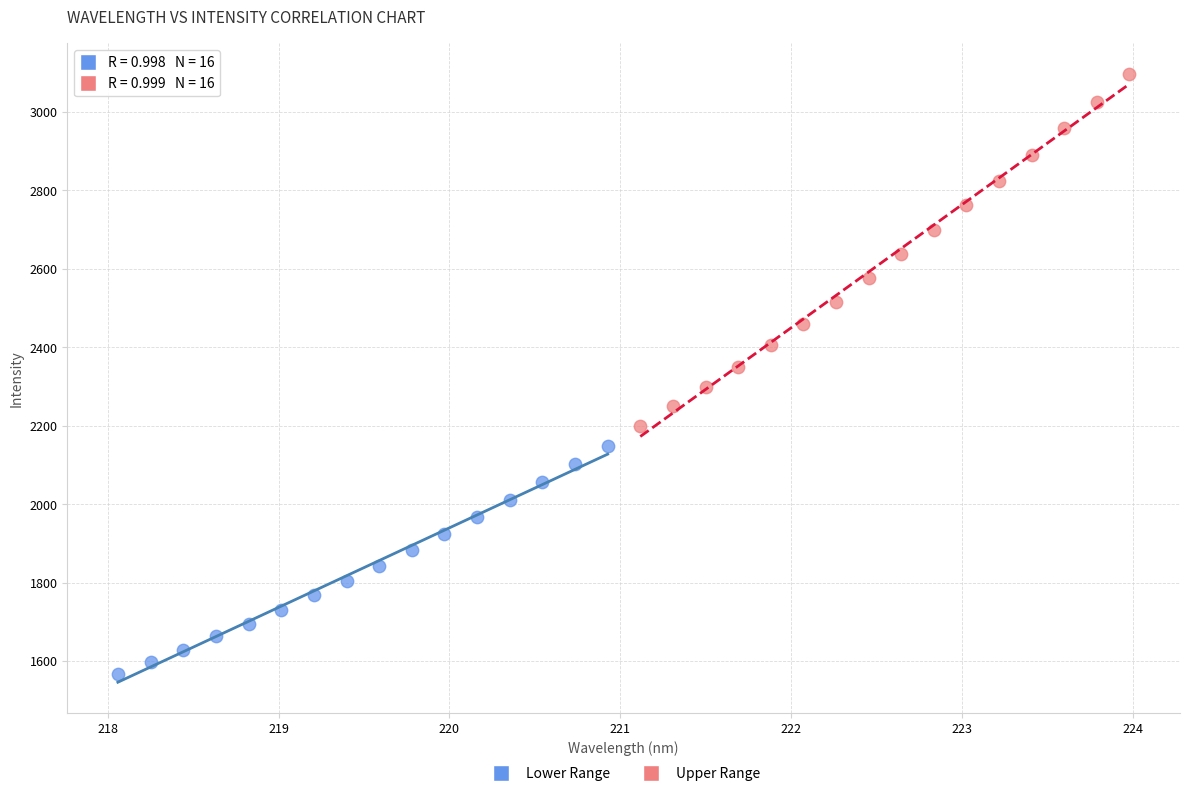

Which series reaches the maximum Y coordinate?

Upper Range